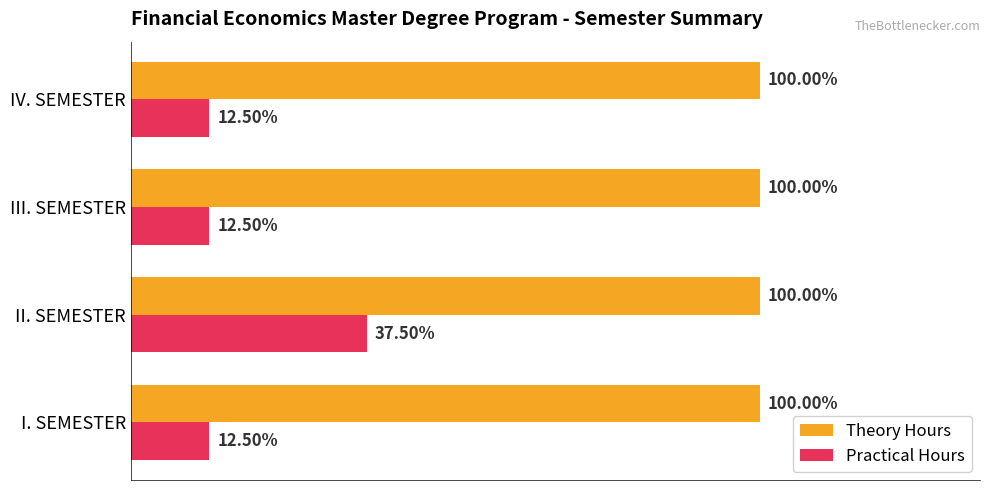

What are all the series names shown in the legend?

Theory Hours, Practical Hours